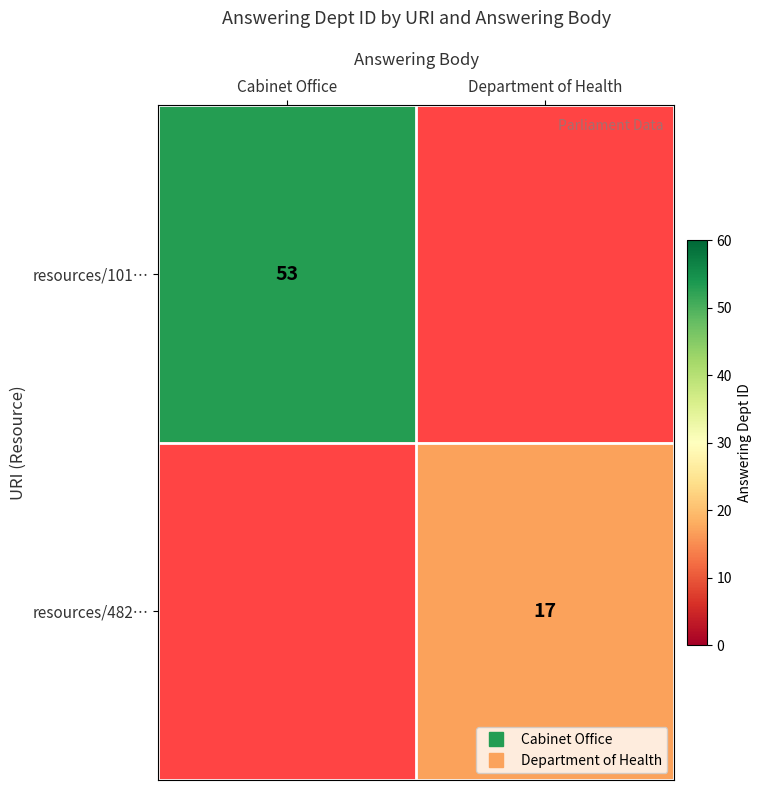

Rank the series by their average value, from lowest to highest.

resources/482…, resources/101…